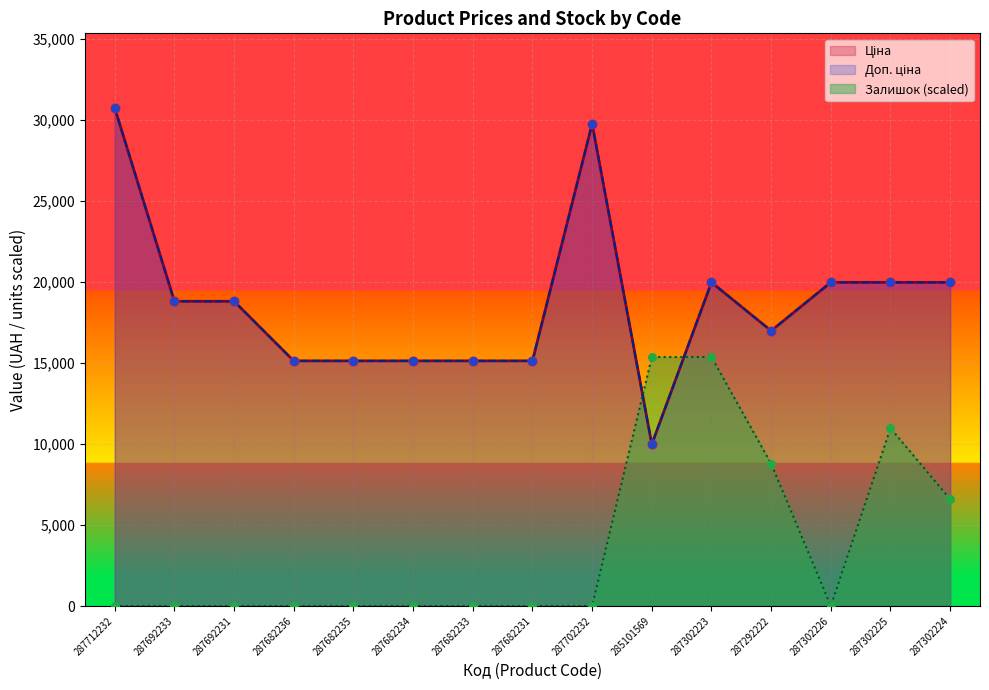

Is the value of Ціна at 287682234 greater than the value of Доп. ціна at 287692231?

No